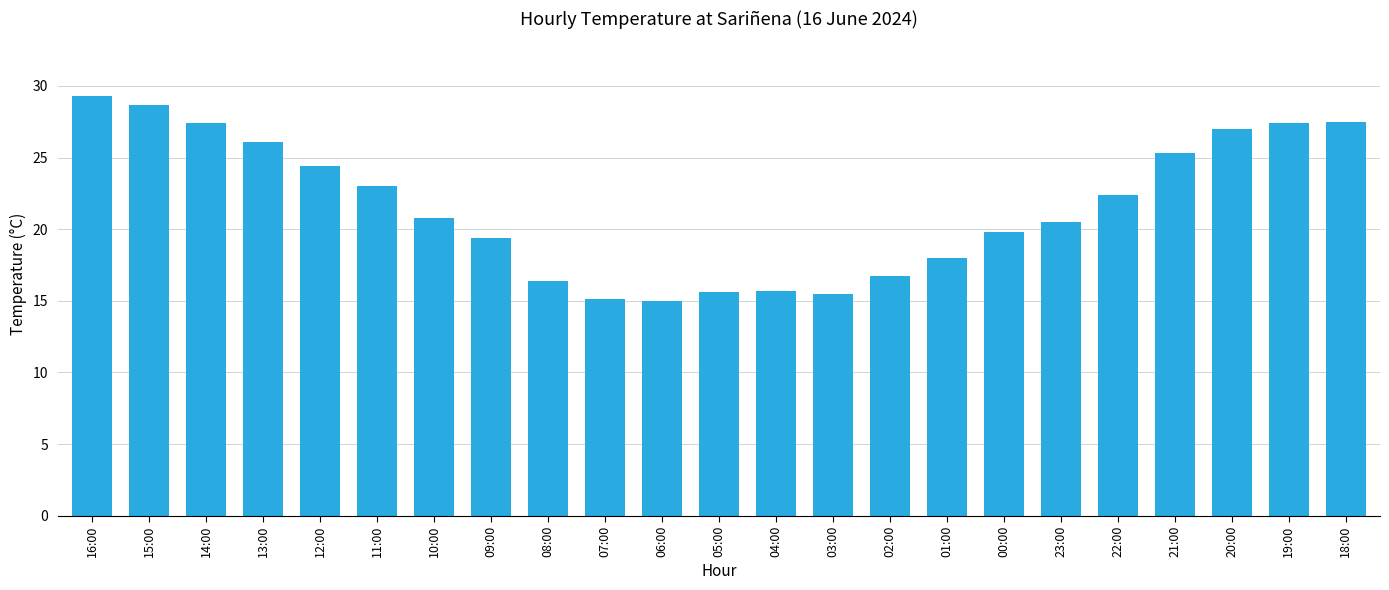

What is the average value?

21.6